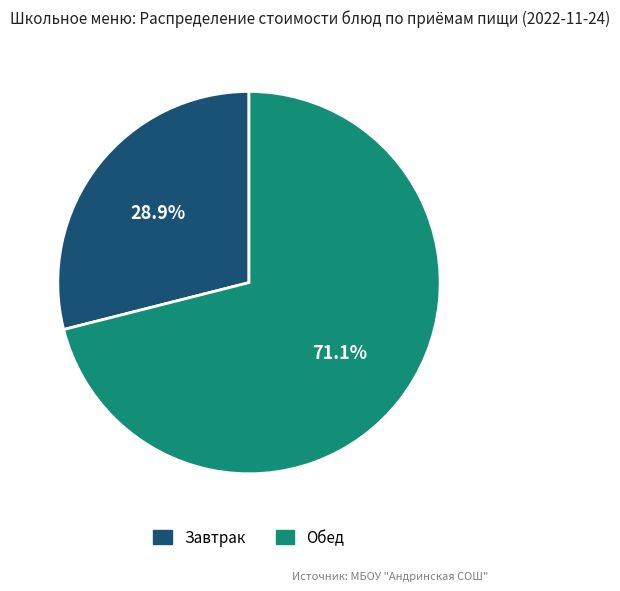

Is there a majority slice in this chart?

Yes